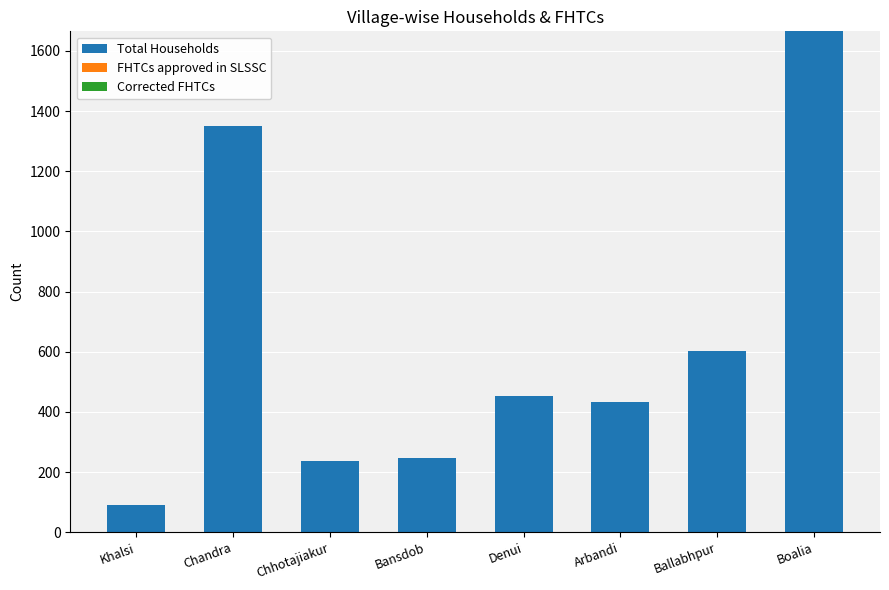

Reading left to right, transcribe all the data shown in this chart.

90	1349	237	248	452	433	603	1665